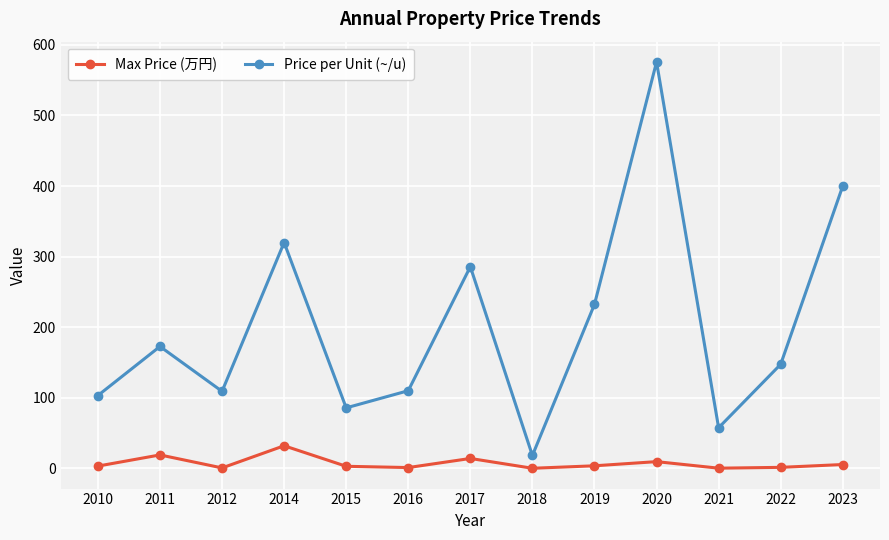

Where is the first local maximum for Max Price (万円)?

2011